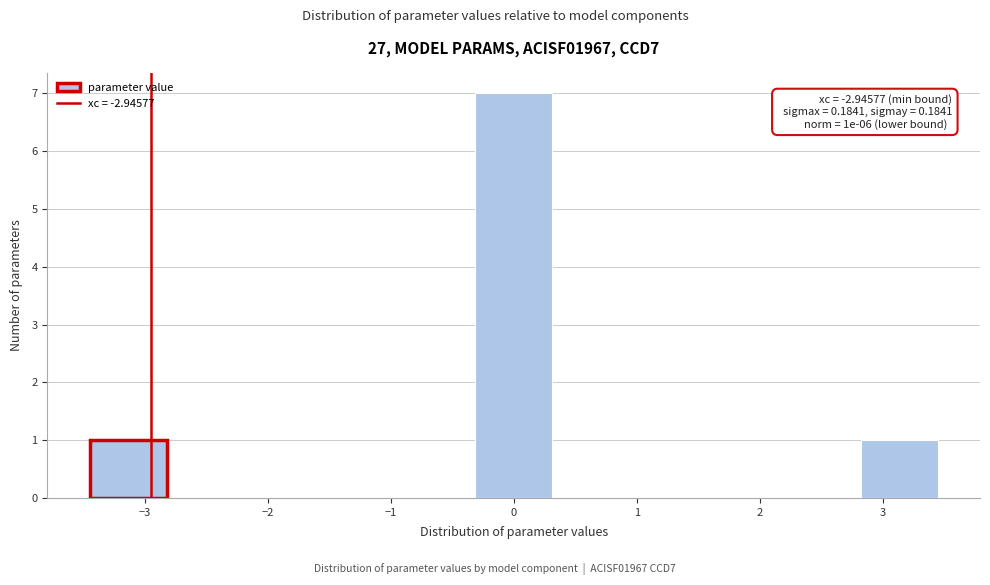

Which range on the x-axis has the tallest bar?

-0.3 to 0.3